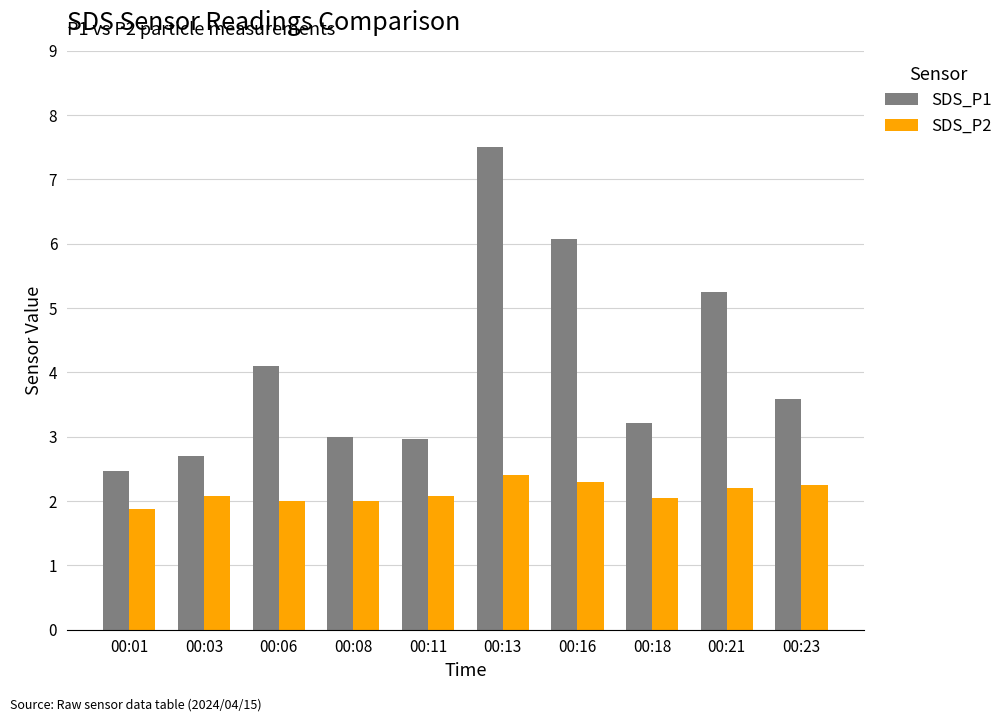

Which series changed the most between 00:08 and 00:23?

SDS_P1